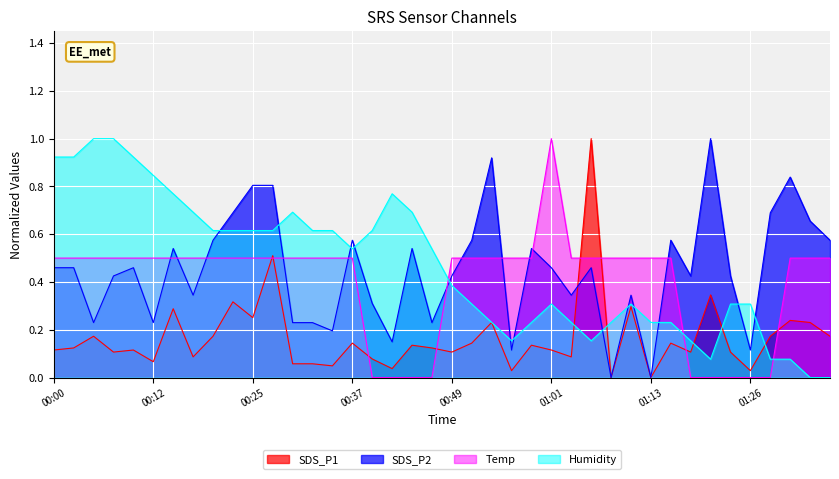

Between 00:52 and 01:18, which series saw the biggest shift?

Temp